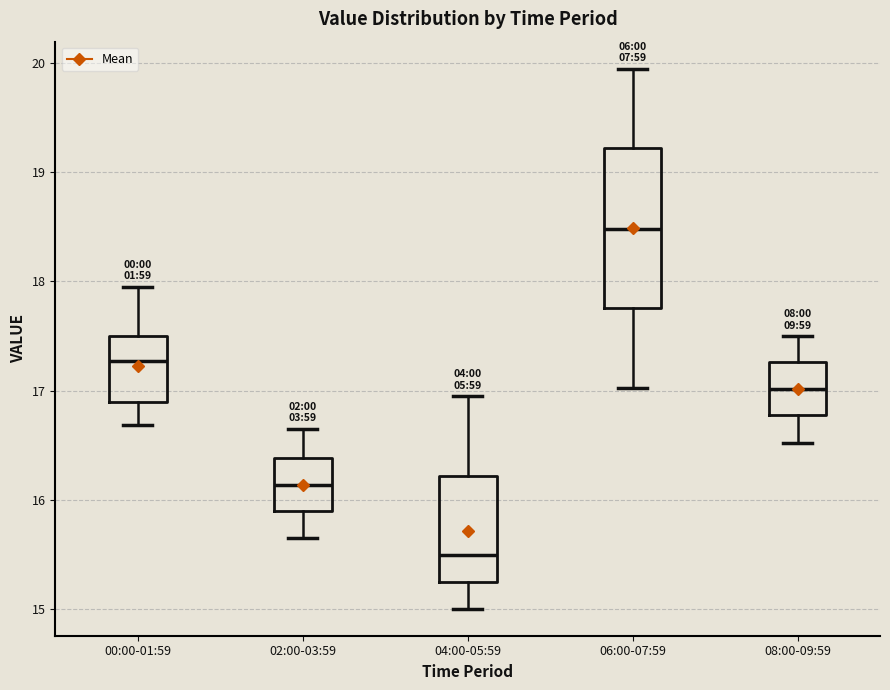

Where is the upper edge of the box for 08:00-09:59 on the y-axis? The values are not printed on the chart, so give them approximately, as read against the axis.

17.3